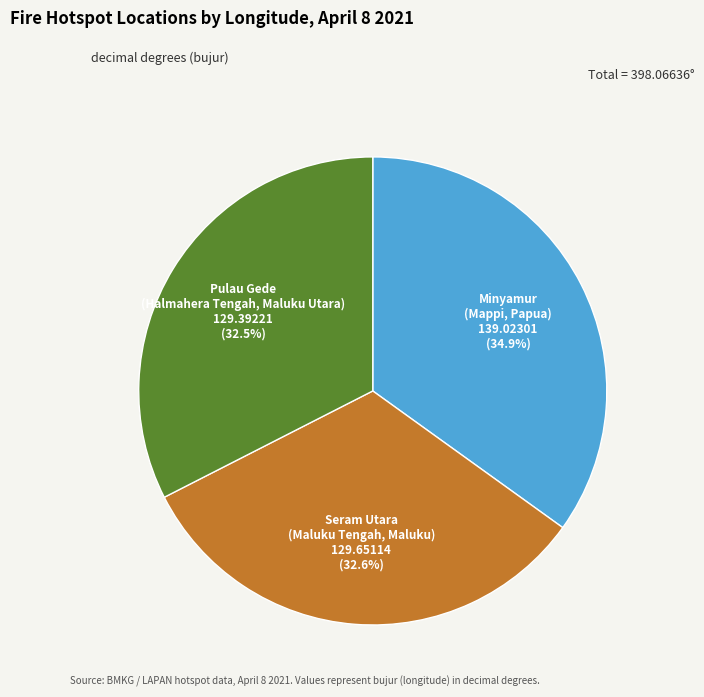

Between Minyamur (Mappi, Papua) and Pulau Gede (Halmahera Tengah, Maluku Utara), which is larger?

Minyamur (Mappi, Papua)